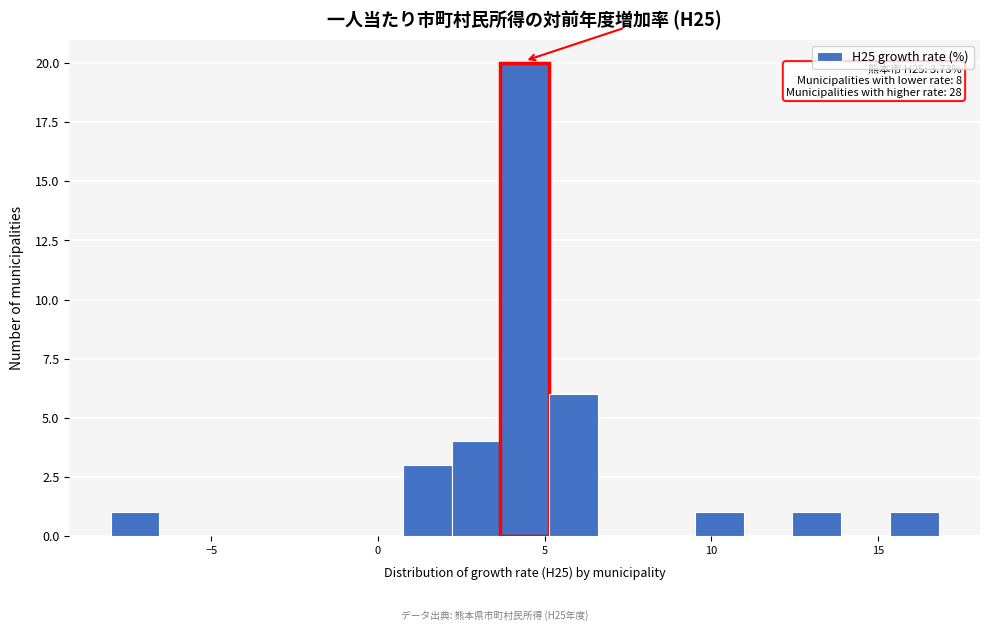

Read against the x-axis, roughly where is the centre of the tallest bar?

4.5